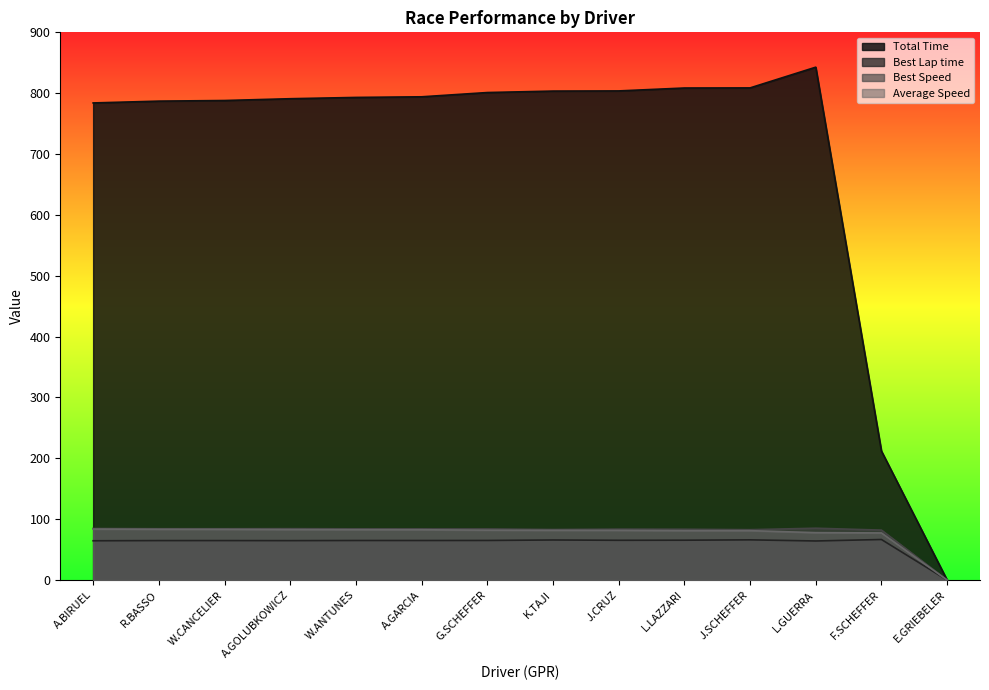

What position from the right is A.BIRUEL?

14